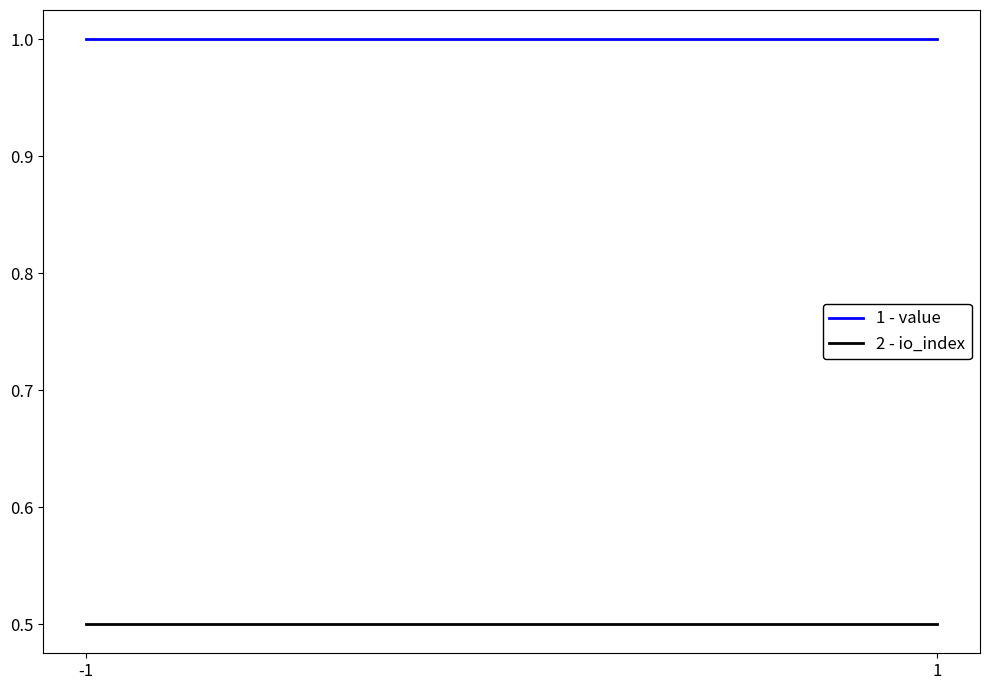

Is it true that 1 - value equals 0.3 at 1?

False